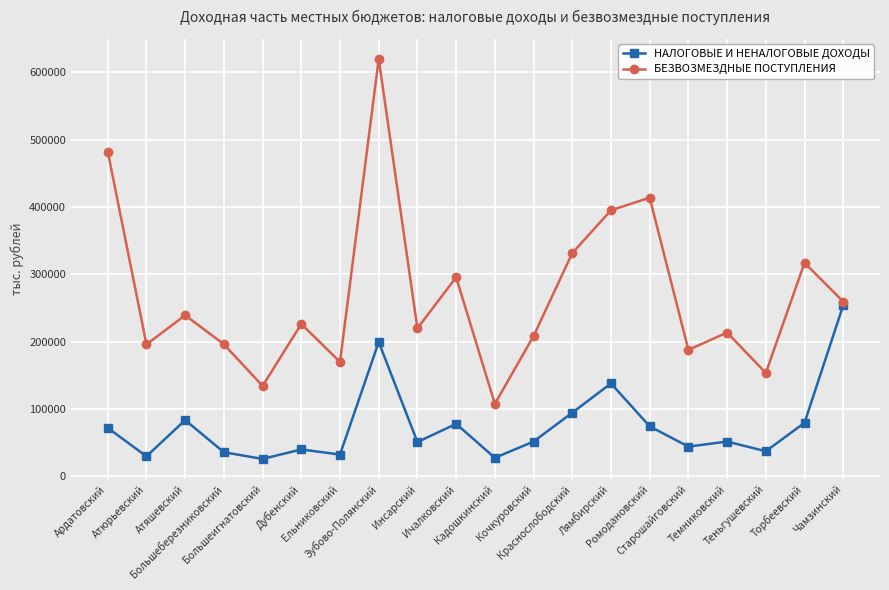

How many categories are shown in the chart?

20